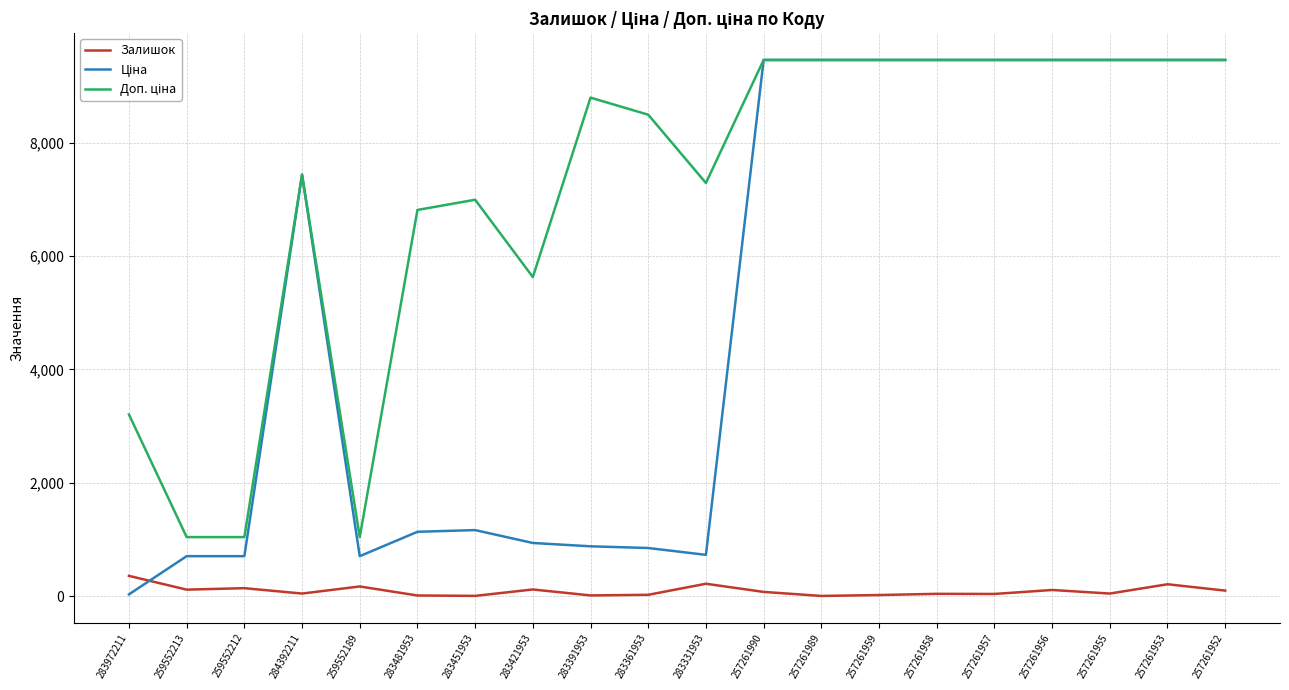

What position from the right is 259552212?

18